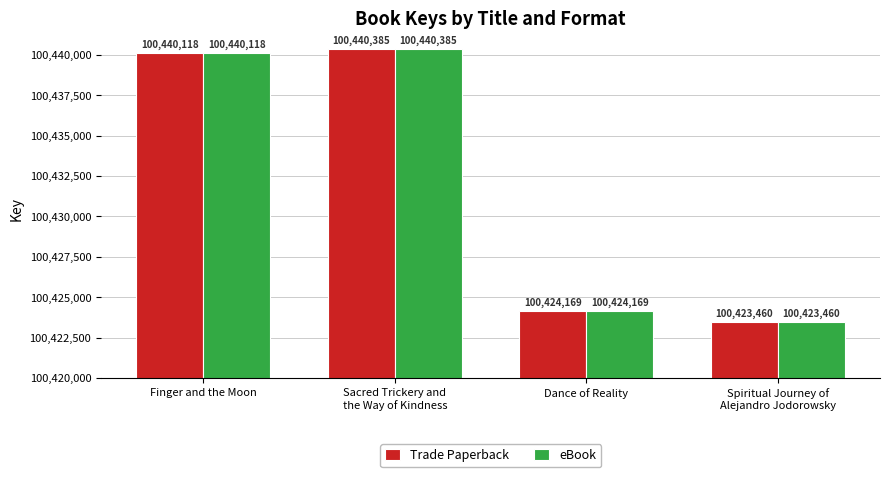

What are all the series names shown in the legend?

Trade Paperback, eBook